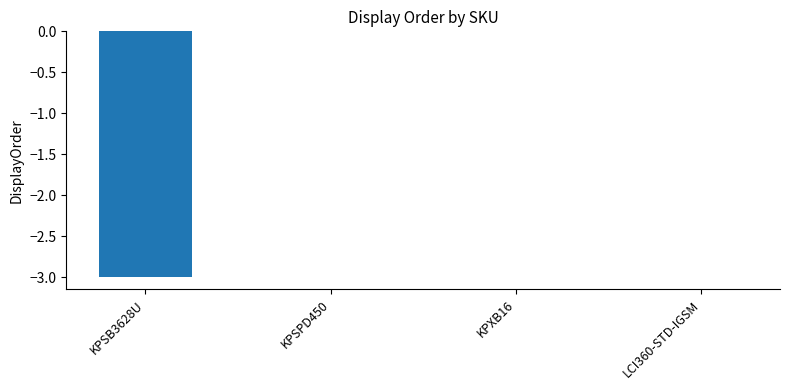

Is it true that the value at KPSPD450 is -2?

False